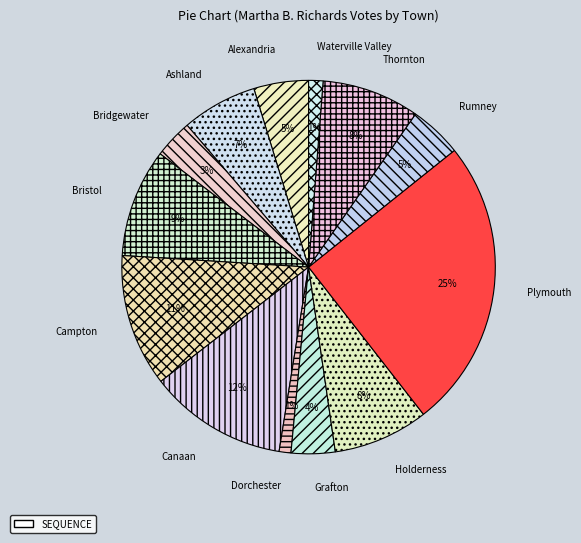

How many slices are in this pie chart?

13